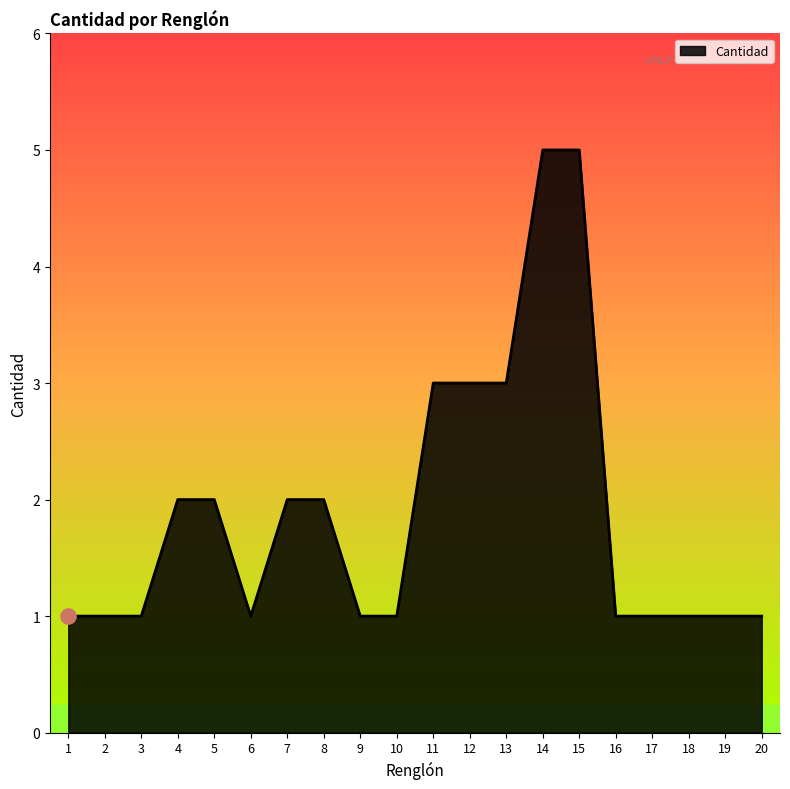

Approximately how many times larger is the value at 10 compared to 18?

1.0